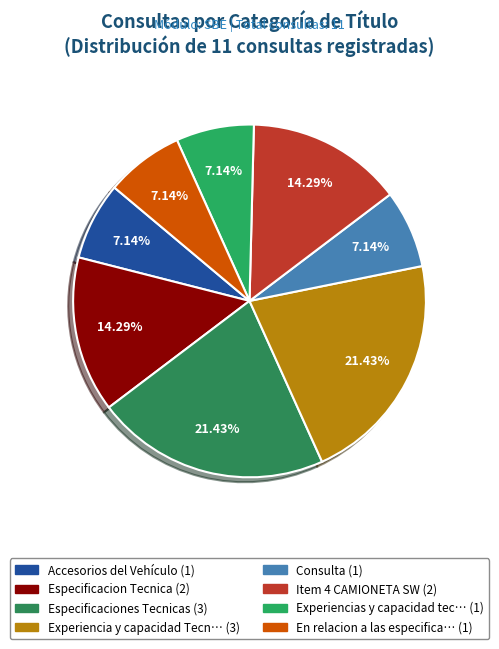

How many slices are in this pie chart?

8